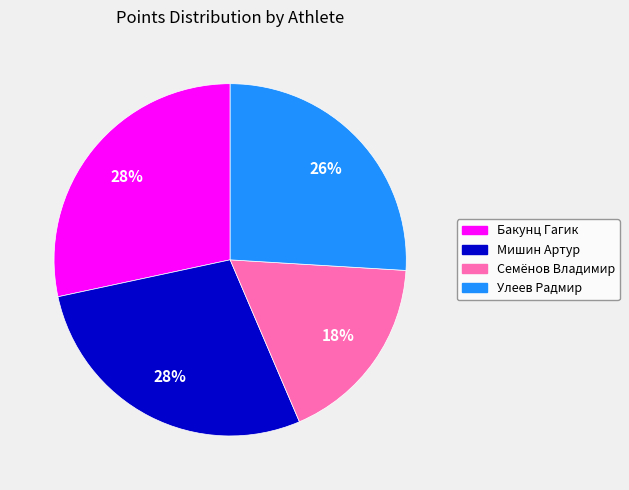

Is there a majority slice in this chart?

No